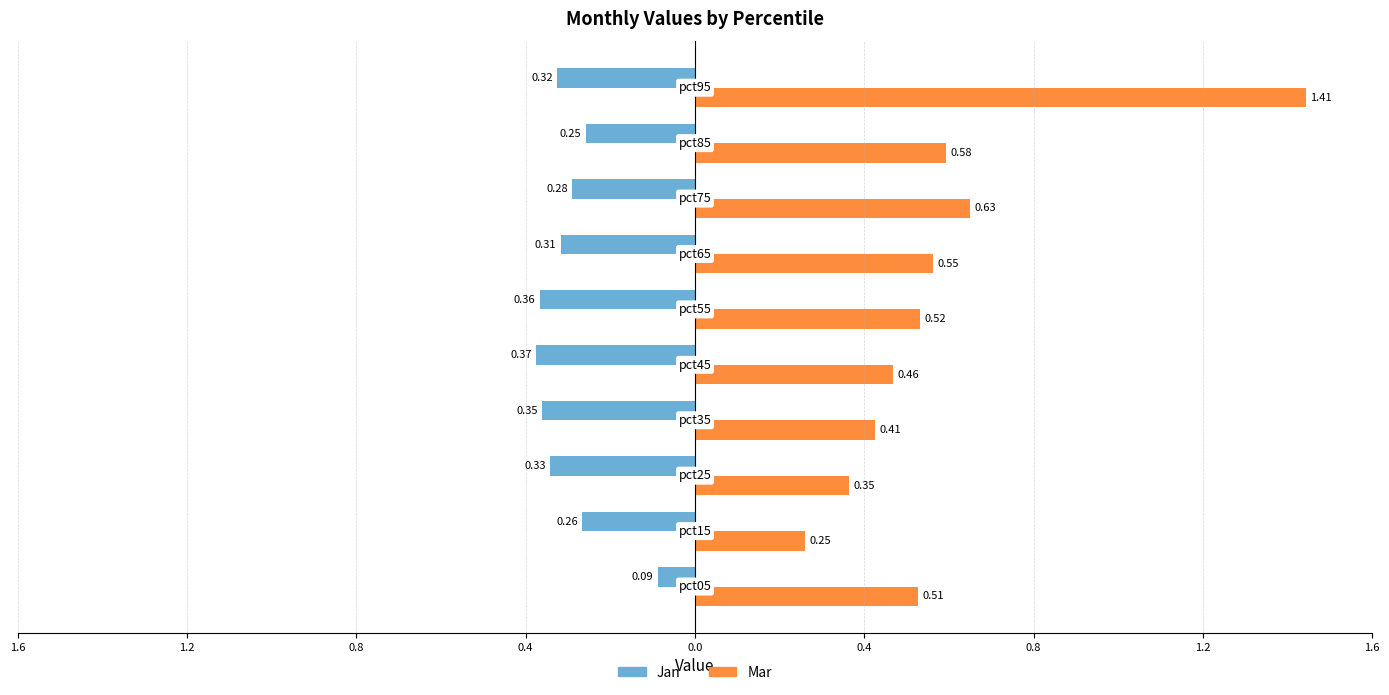

Reading right to left, extract all data points from this chart.

Jan (left): -0.3	-0.3	-0.3	-0.3	-0.4	-0.4	-0.4	-0.3	-0.3	-0.1
Mar (right): 1.4	0.6	0.6	0.5	0.5	0.5	0.4	0.4	0.3	0.5